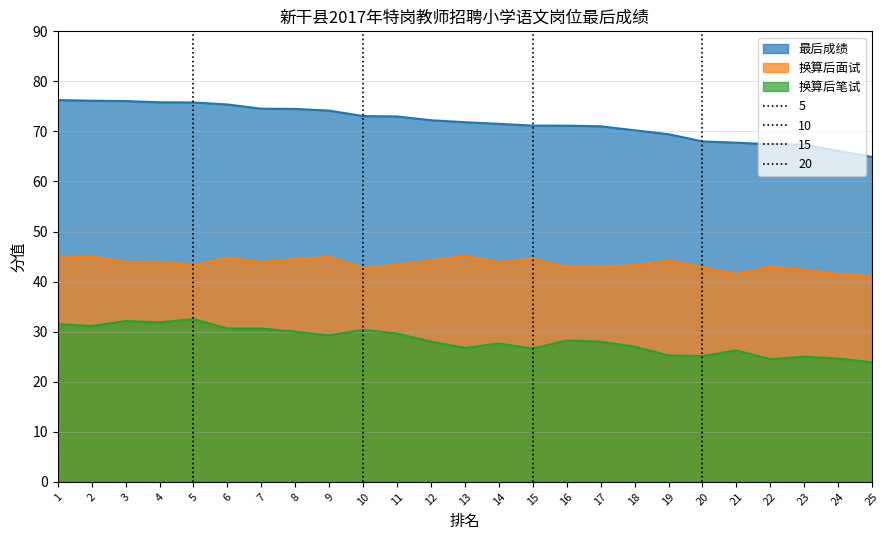

Which series has the largest total across all categories?

最后成绩